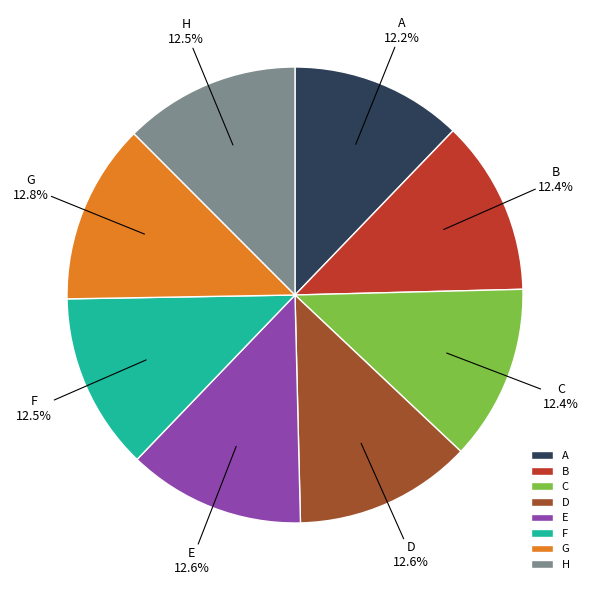

Which has a higher value, A or G?

G